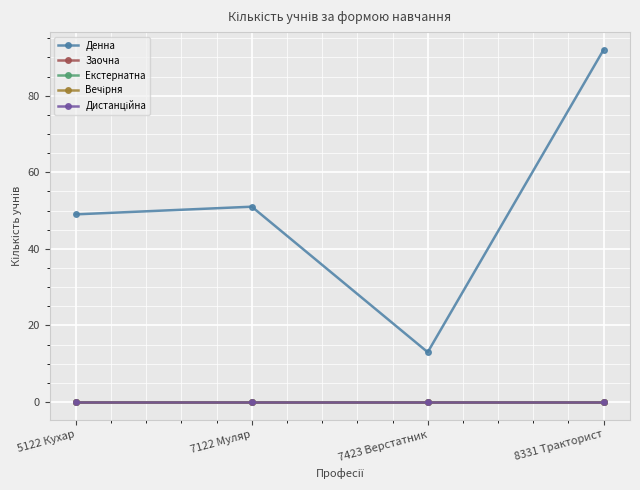

Where is the first local minimum for Денна?

7423 Верстатник